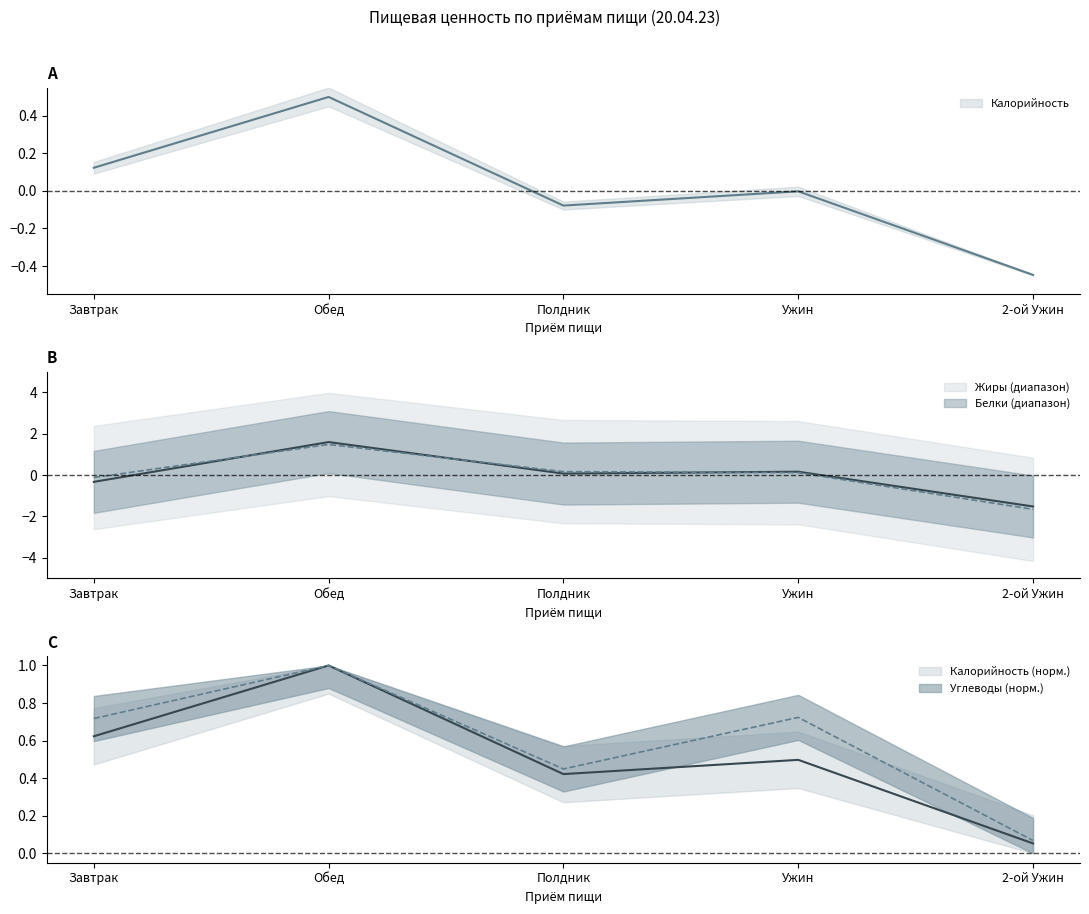

What is the sum of the Калорийность values at 2-ой Ужин and Завтрак?

0.7